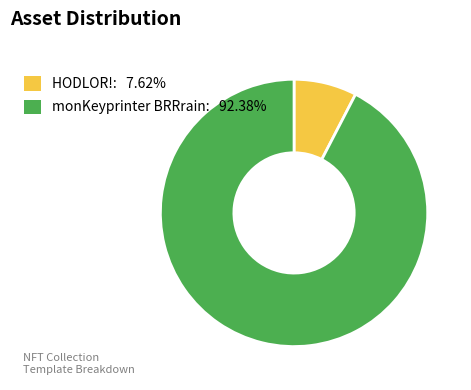

The HODLOR! slice represents 20% of the pie. True or false?

False